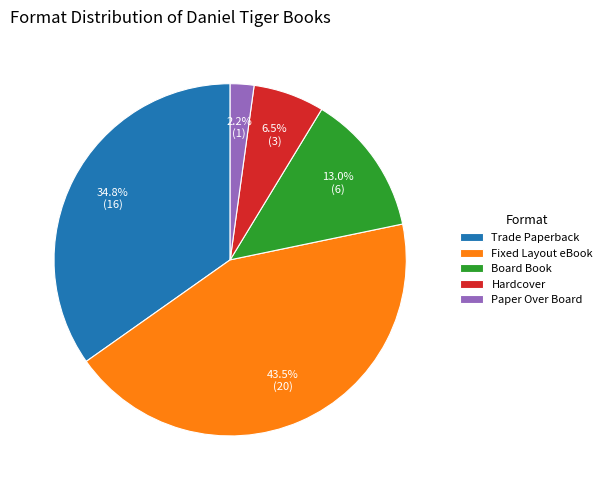

Which category has the biggest portion of the pie?

Fixed Layout eBook